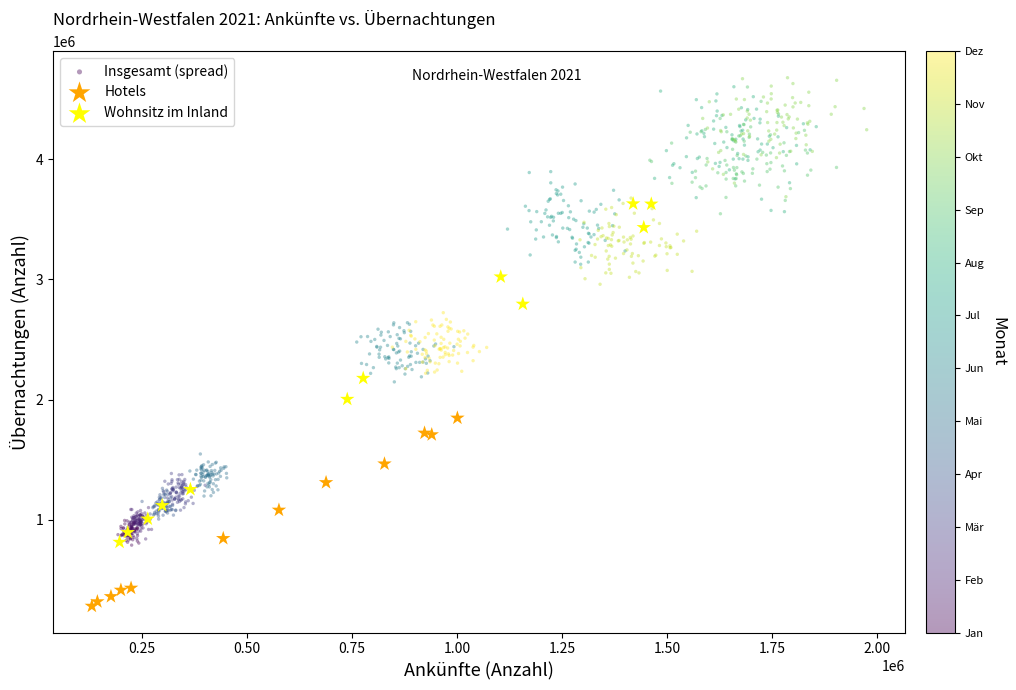

Which series has the widest spread of Y values?

Insgesamt (spread)